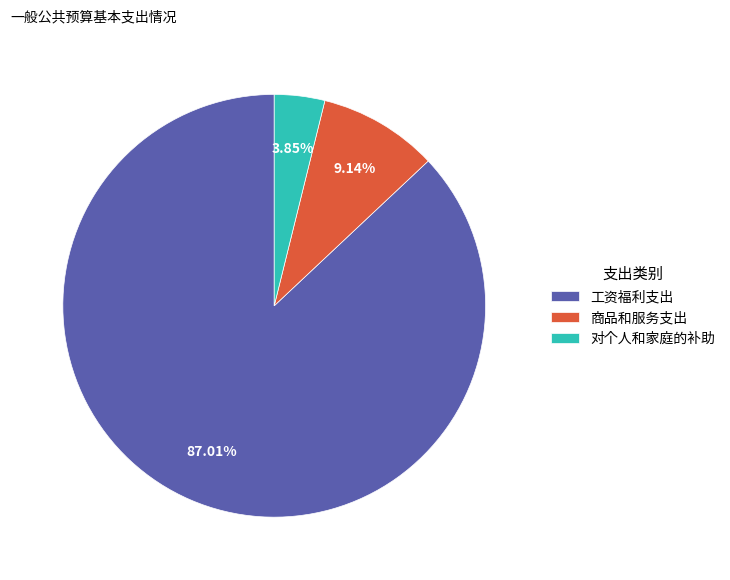

Count the number of slices in the pie.

3